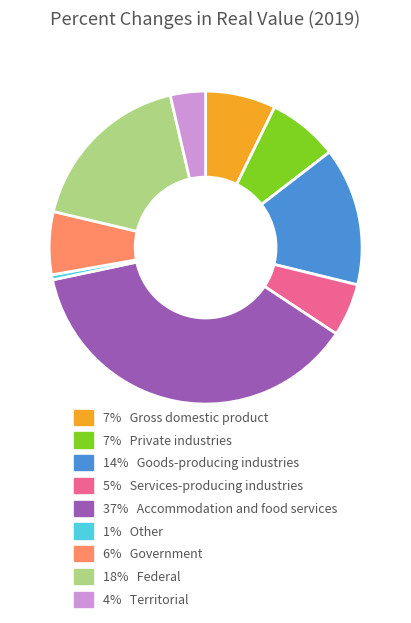

How many slices are in this pie chart?

9